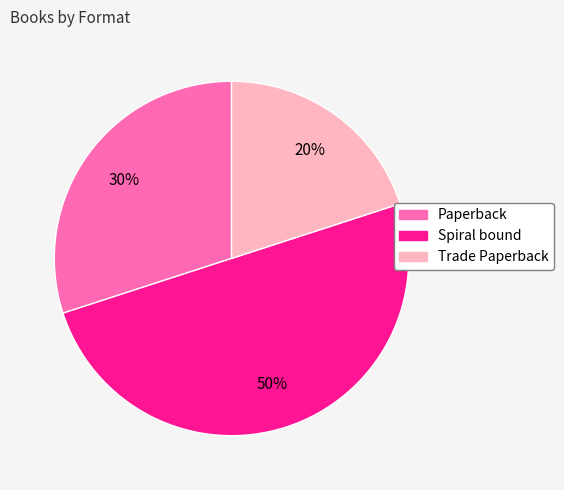

Combined, do Spiral bound and Trade Paperback account for over 50%?

Yes